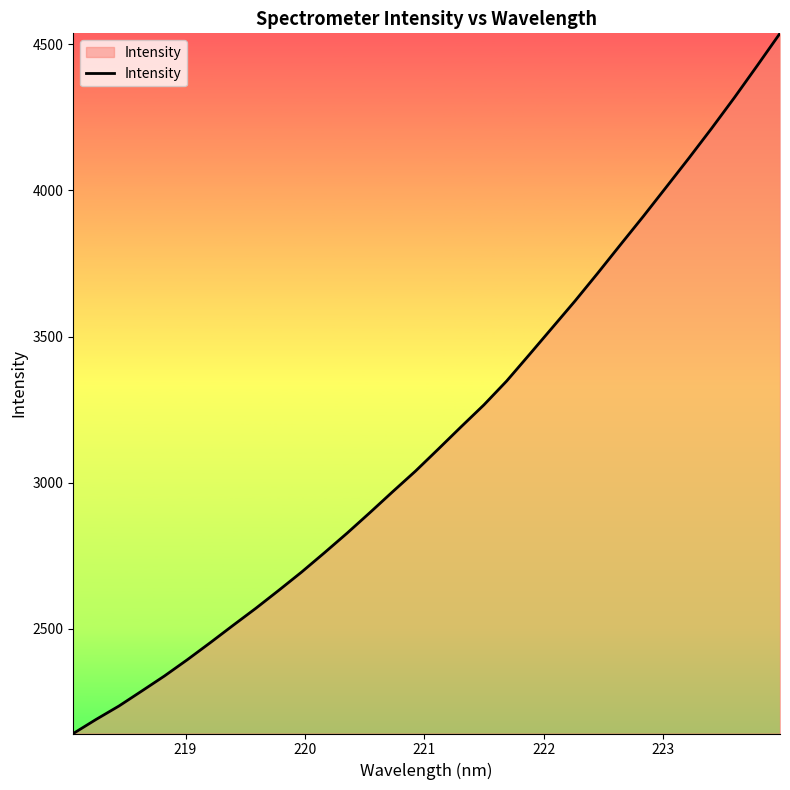

What is the smallest value displayed?

2141.9